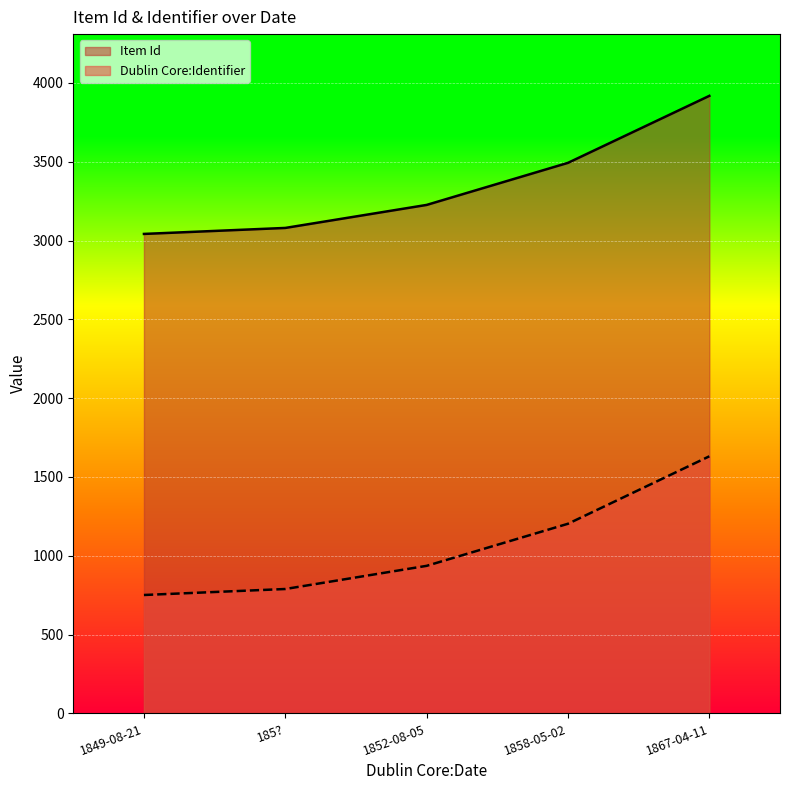

What is the average value of the Dublin Core:Identifier series?

1062